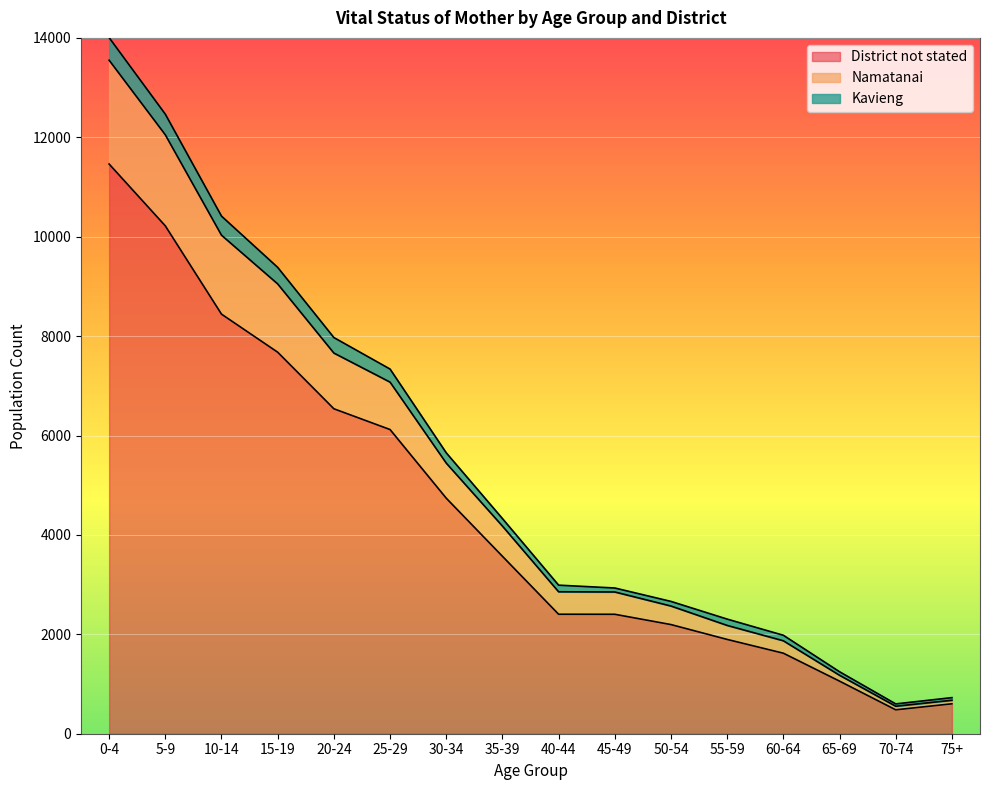

What is the minimum value for District not stated?

481